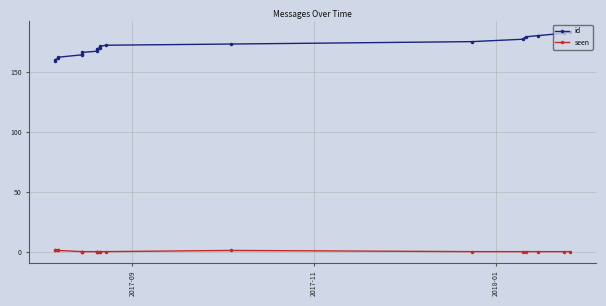

How many seen values are between 0 and 1?

20